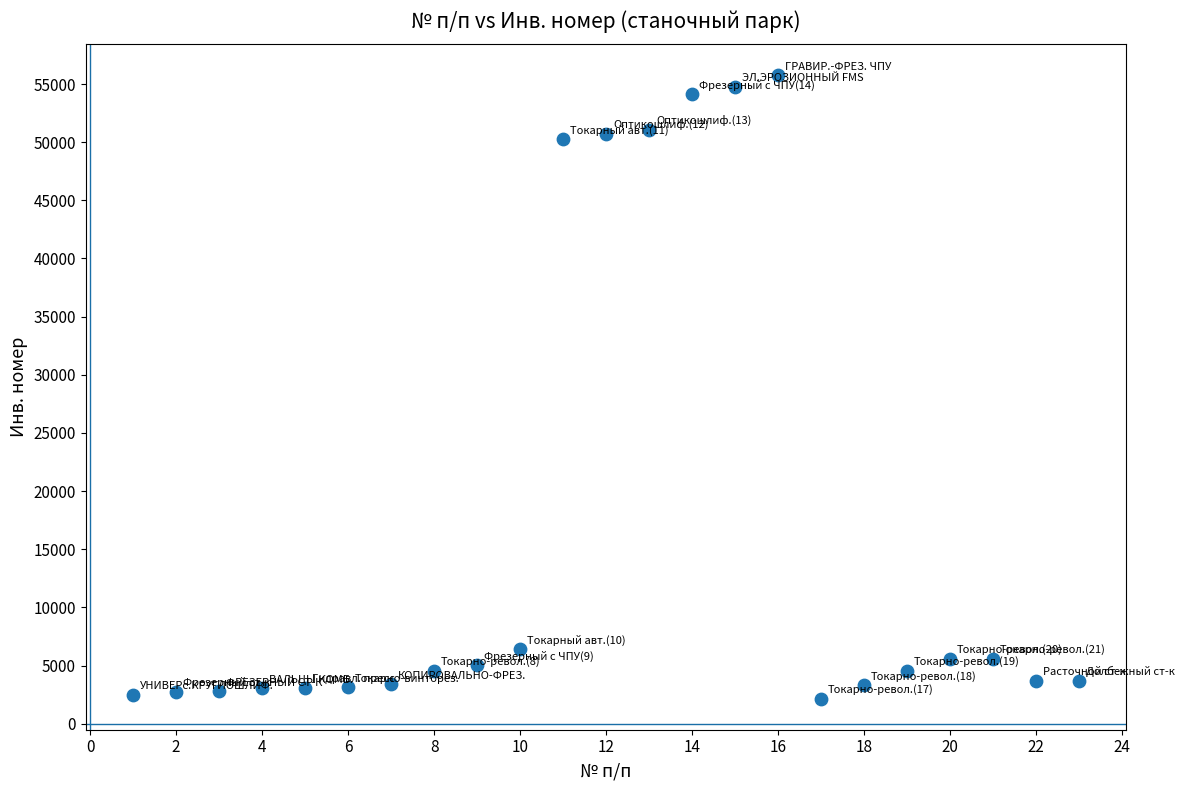

What is the range of Y values (max minus min)?

53579